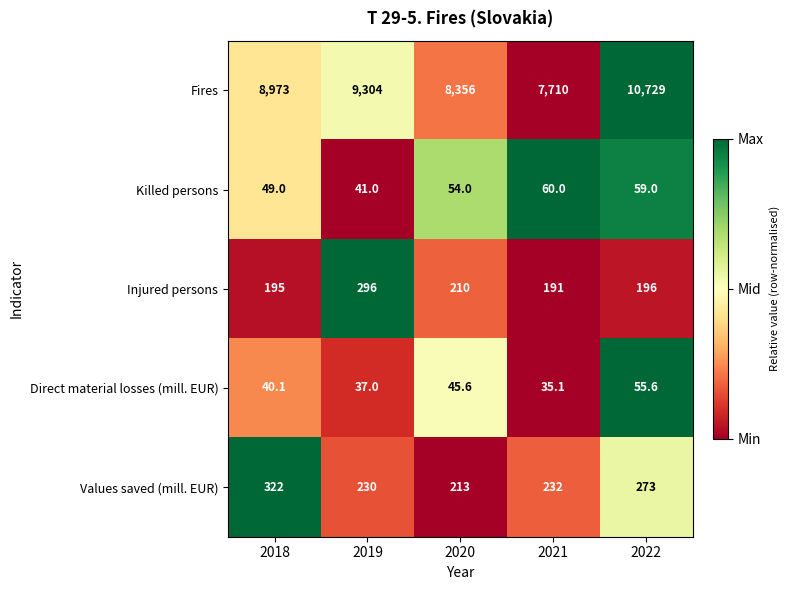

Rank the series at 2018 from highest to lowest value.

Fires, Values saved (mill. EUR), Injured persons, Killed persons, Direct material losses (mill. EUR)